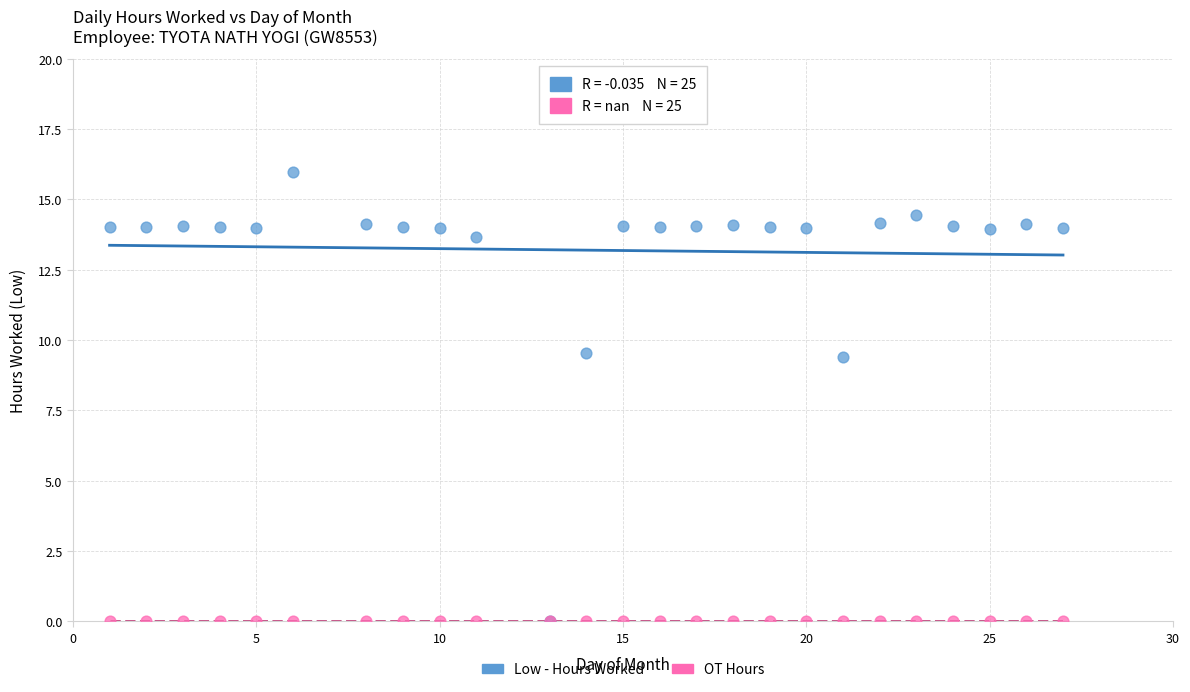

Which series reaches the maximum Y coordinate?

Low - Hours Worked